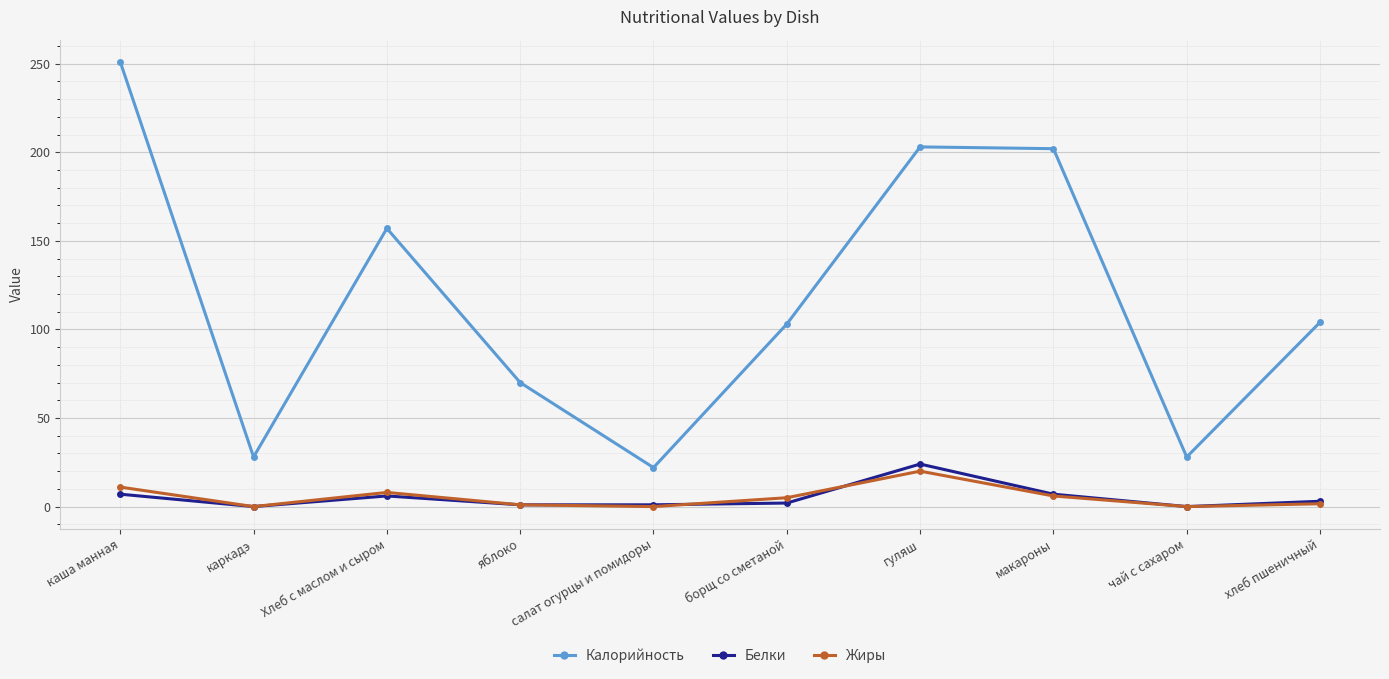

Is this an area chart (filled region under the line)?

No